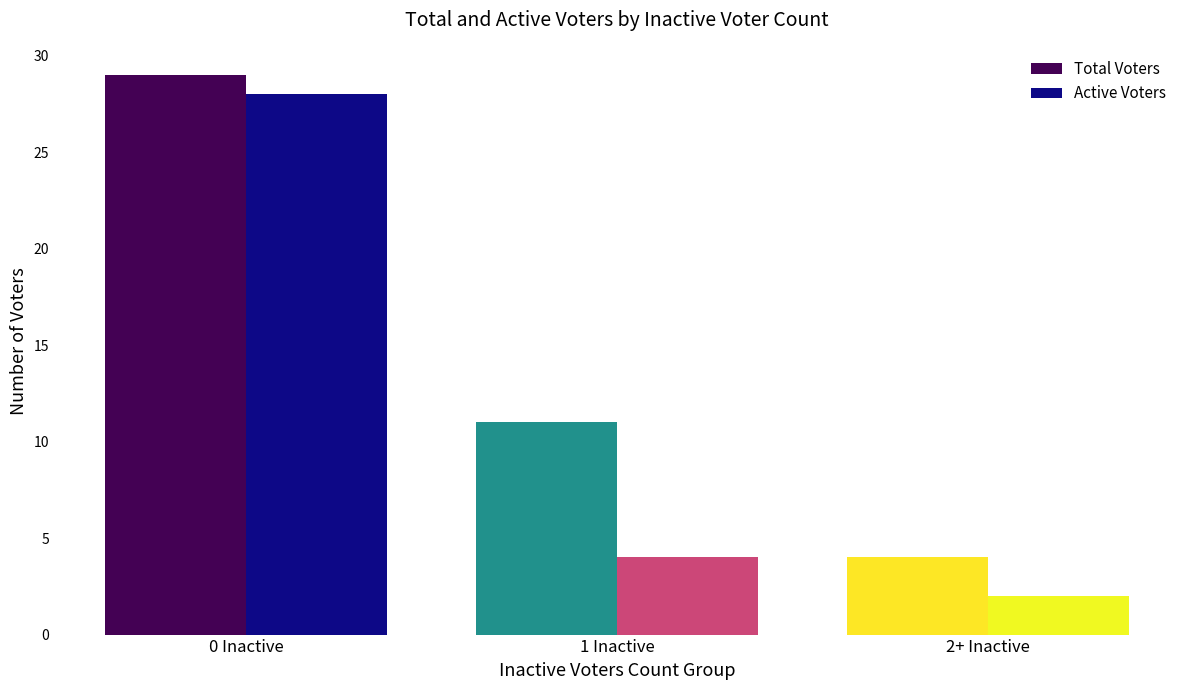

Count the number of data series in this chart.

2